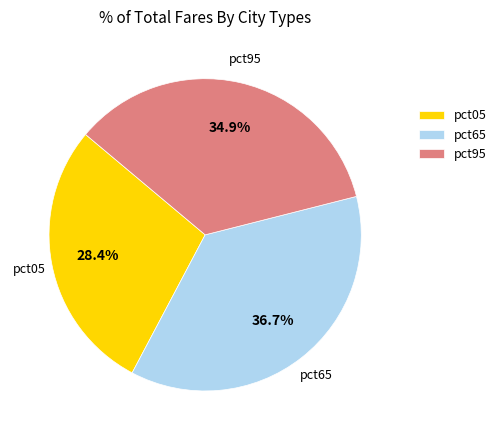

Is there any slice that represents more than half of the pie?

No